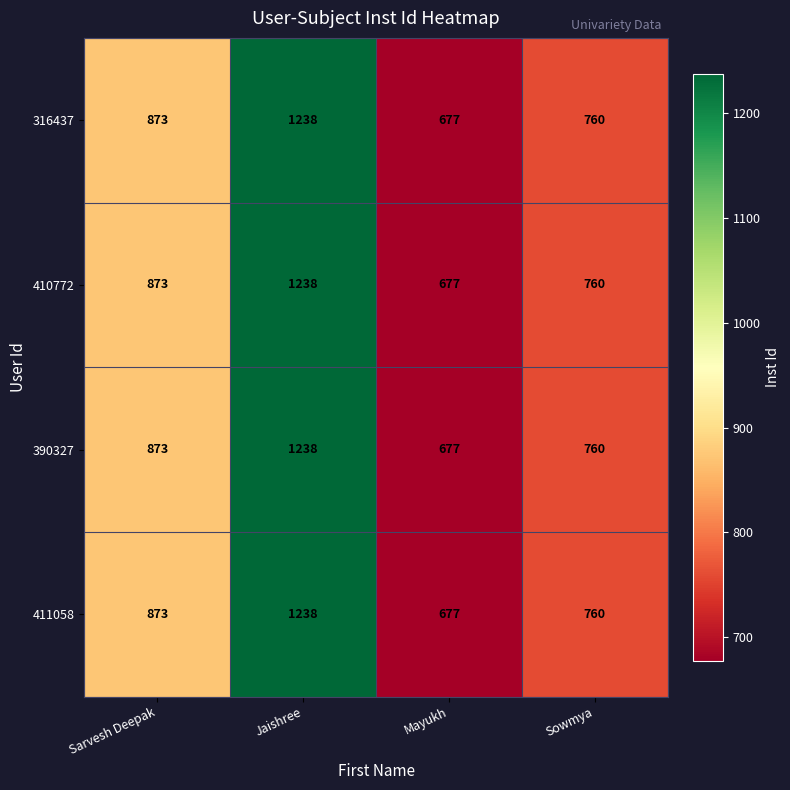

What is the approximate value of 316437 at Jaishree, to the nearest 100?

1200